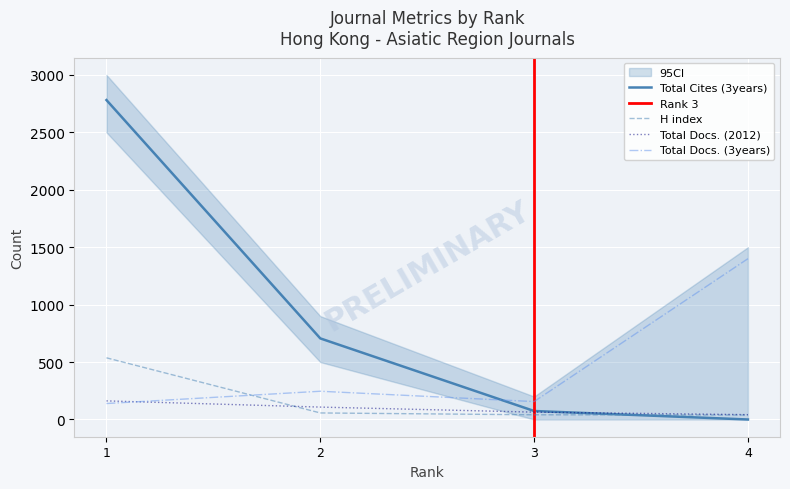

Rank the categories by Total Docs. (3years) value from lowest to highest.

1, 3, 2, 4